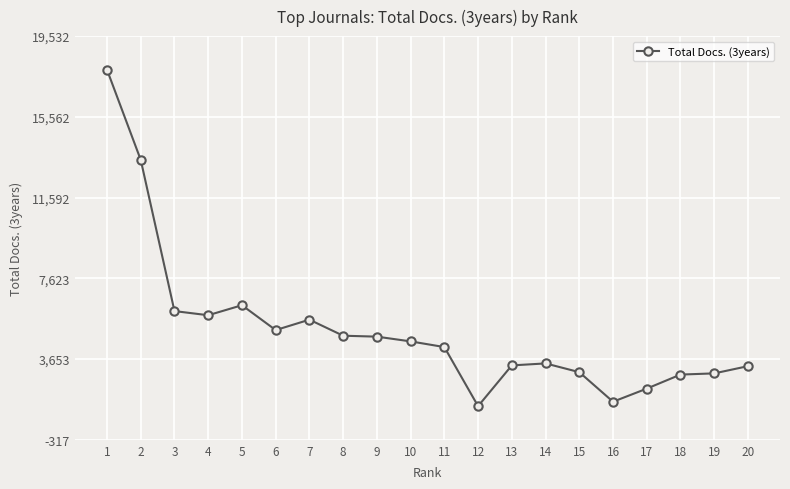

What is the greatest value displayed?

17878